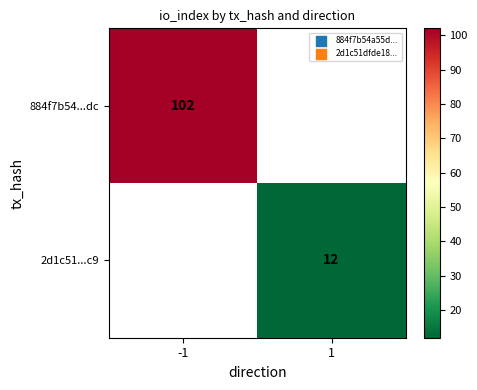

True or false: 2d1c51...c9 has a value of 6 at 1.

False